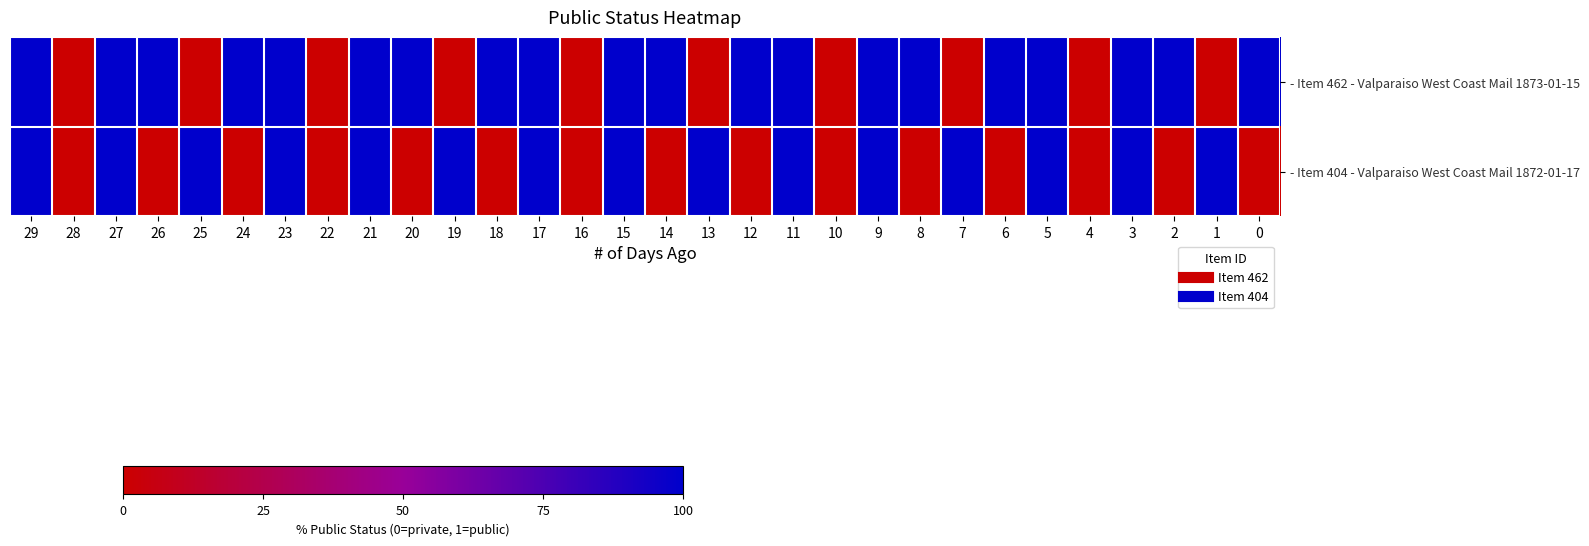

Which series has the largest total across all categories?

- Item 462 - Valparaiso West Coast Mail 1873-01-15